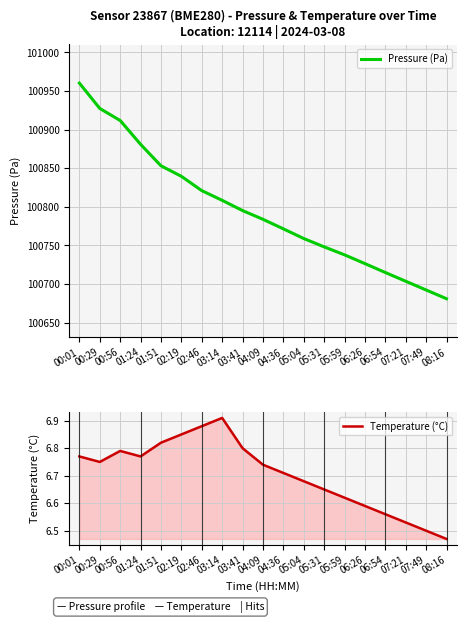

How many lines are shown in the chart?

2